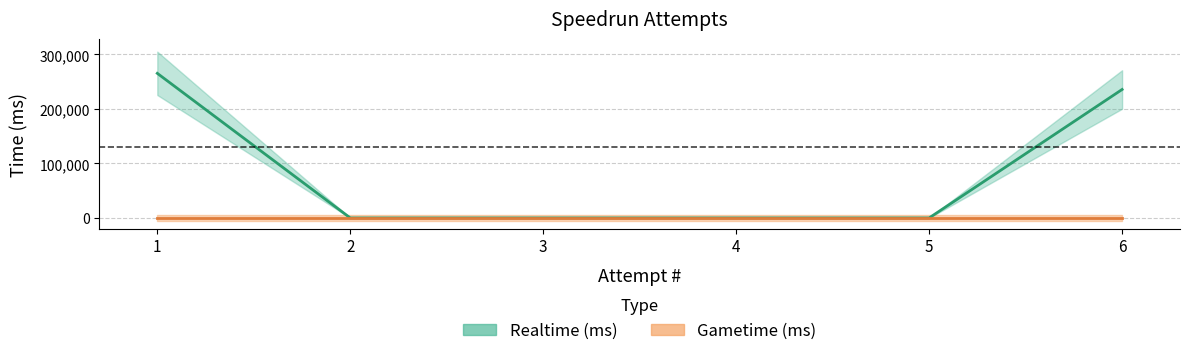

Does the chart have visible grid lines?

Yes